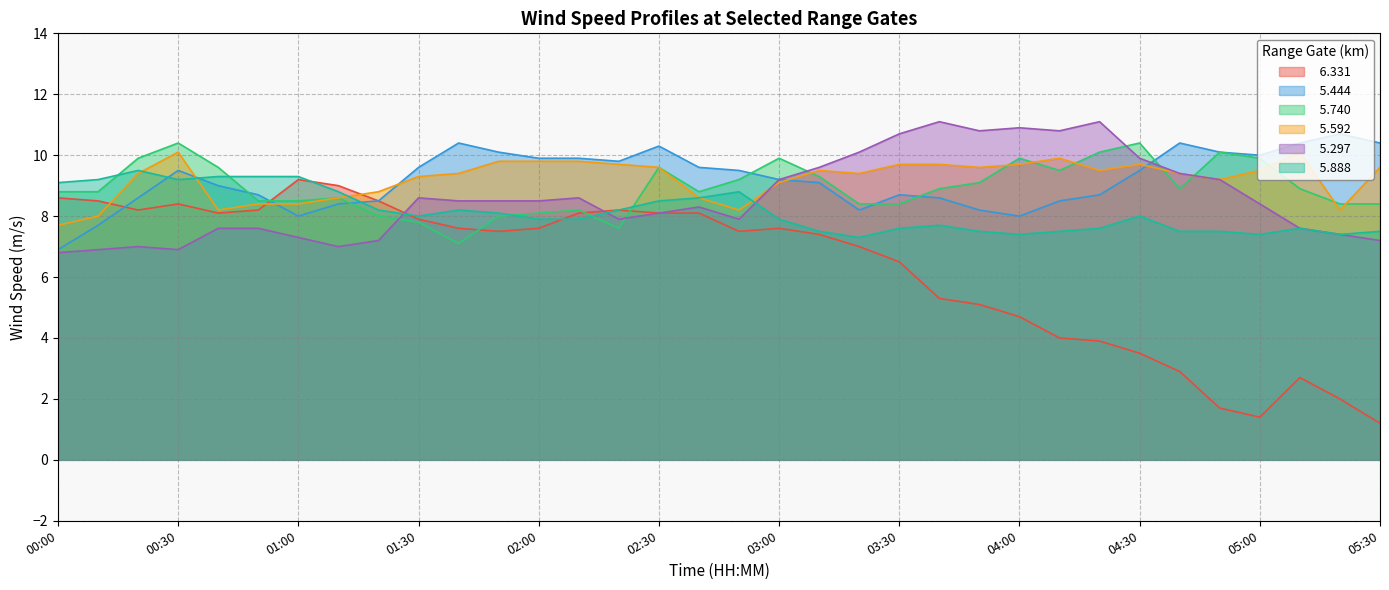

Where is the first local maximum for   6.331?

00:30